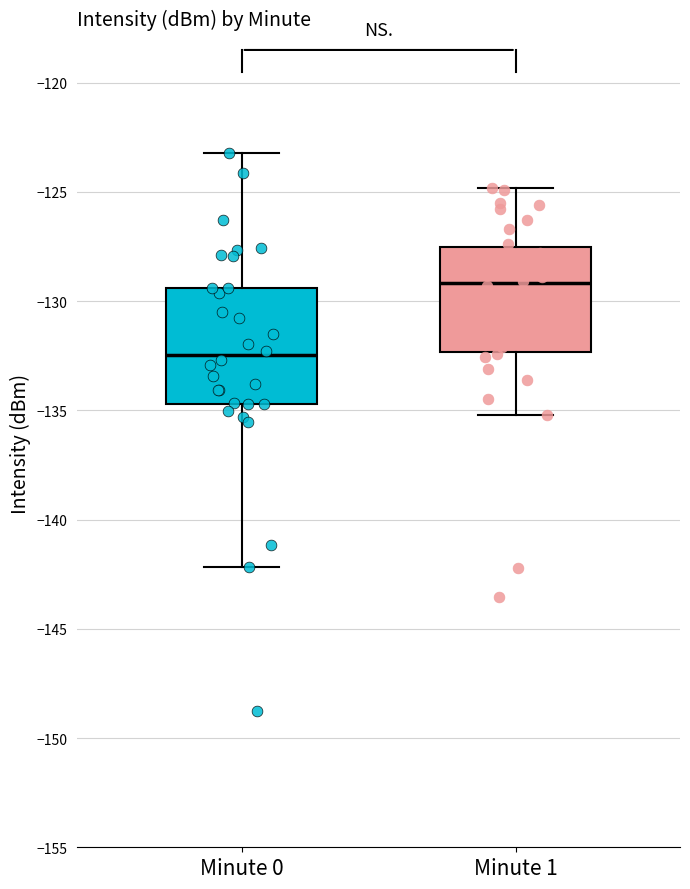

Which box has the lowest median line?

Minute 0